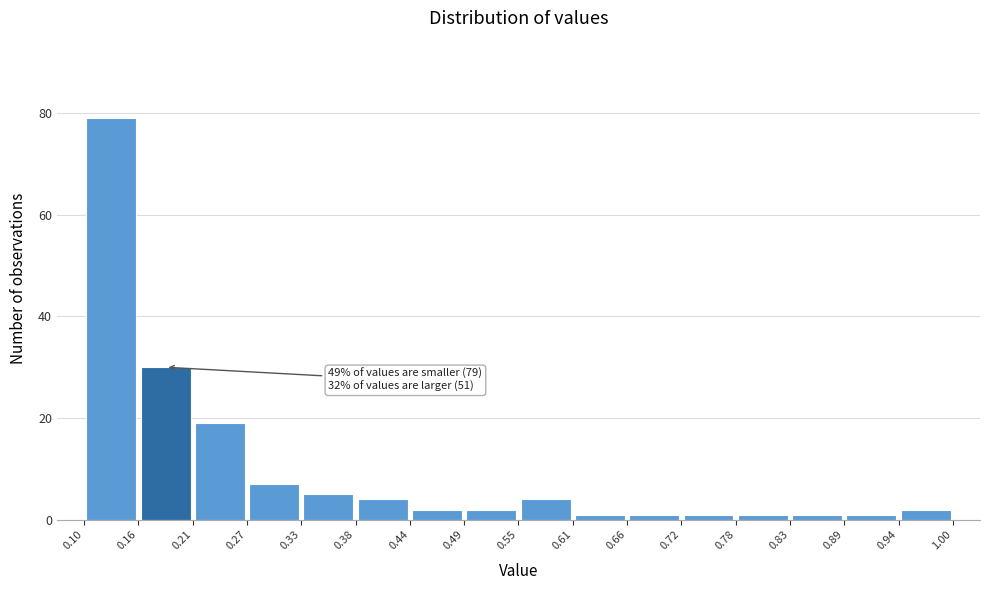

Which range on the x-axis has the tallest bar?

0.10 to 0.16